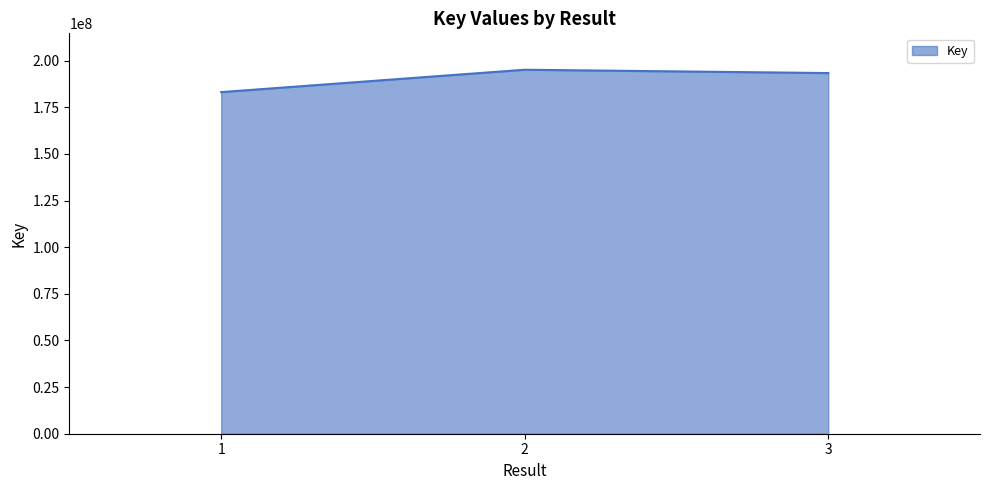

Does the chart display data point markers on the line(s)?

No